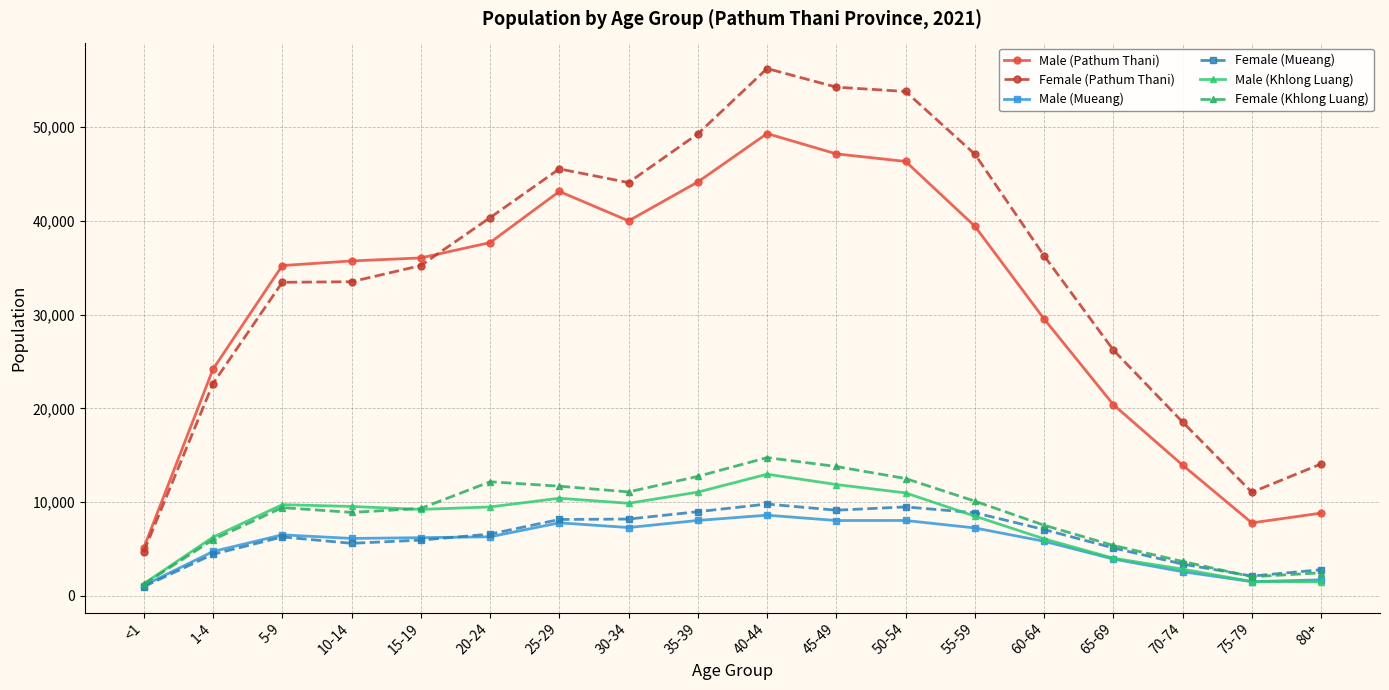

True or false: Male (Mueang) and Female (Mueang) intersect in this chart.

True